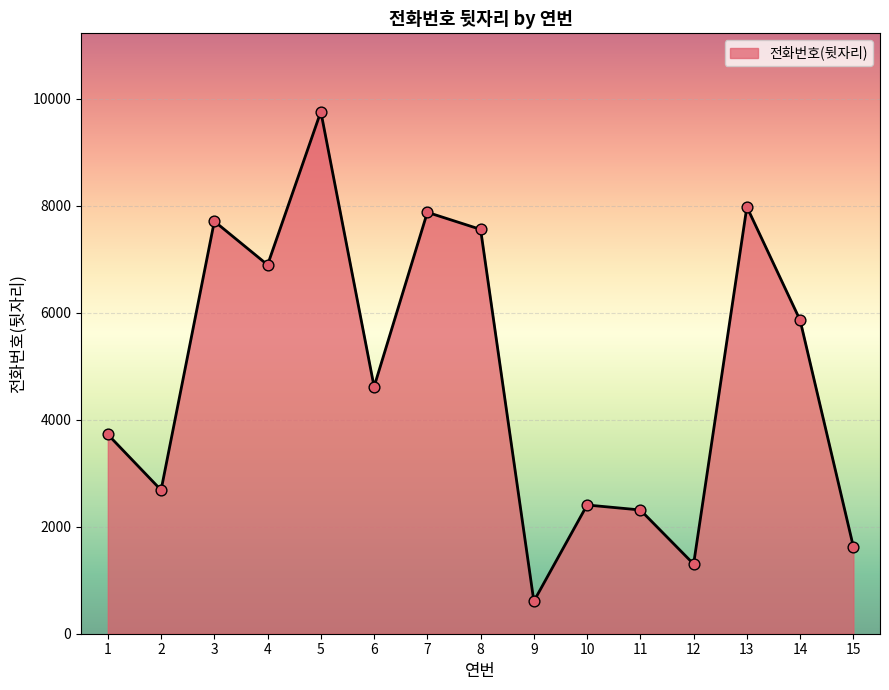

Approximately how many times larger is the value at 2 compared to 13?

0.3